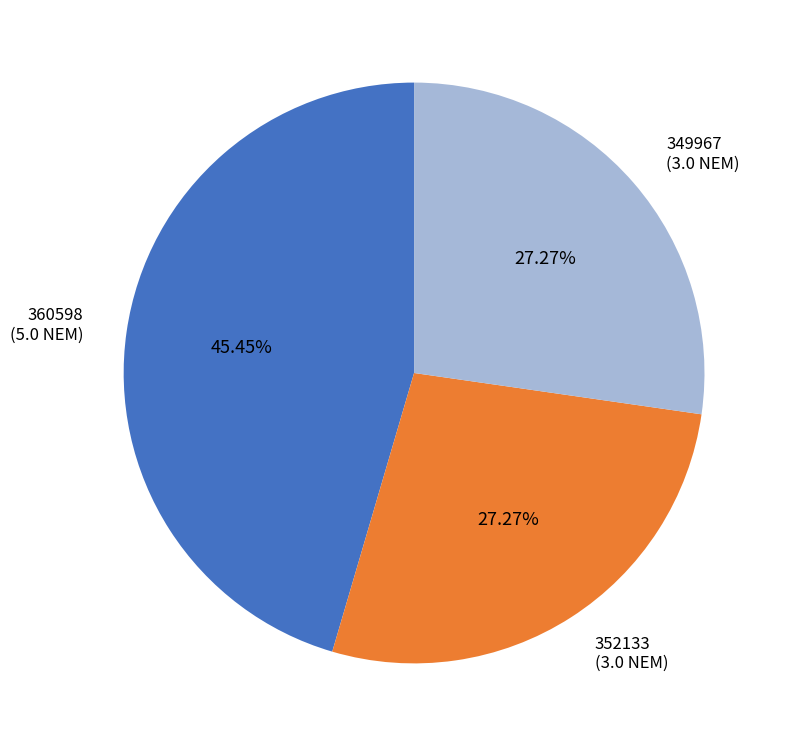

Approximately how many times larger is the value at 360598 (5.0 NEM) compared to 352133 (3.0 NEM)?

1.7